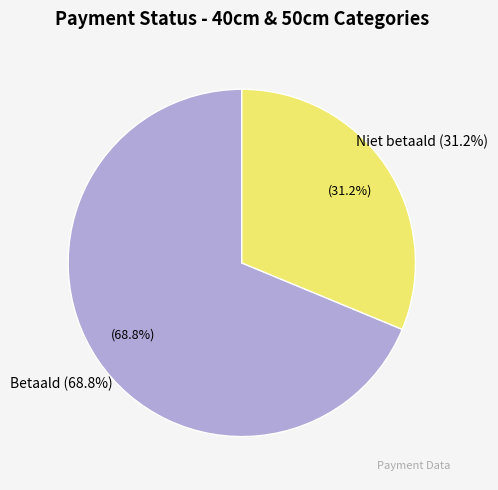

Is the sum of Niet betaald and Betaald greater than half?

Yes